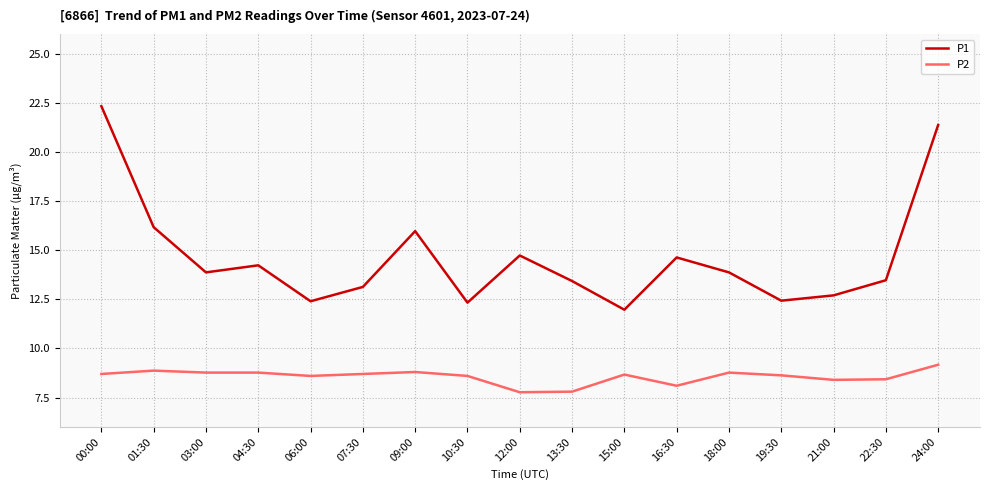

Is the value of P2 at 00:00 greater than the value of P1 at 03:00?

No